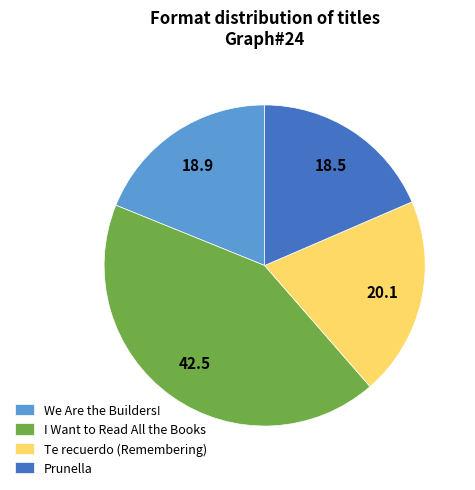

Approximately how many times larger is the value at Te recuerdo (Remembering) compared to Prunella?

1.1